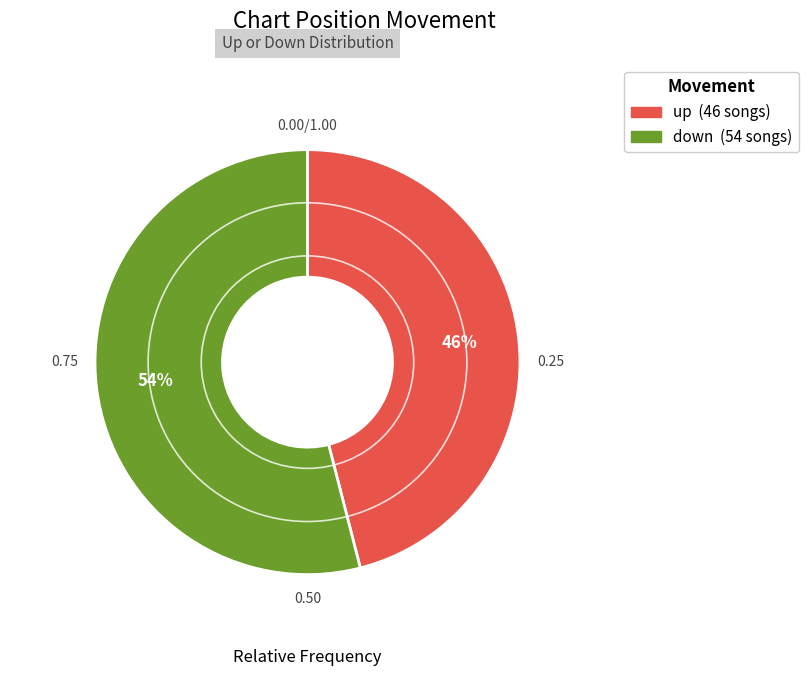

True or false: up accounts for 32% of the total.

False